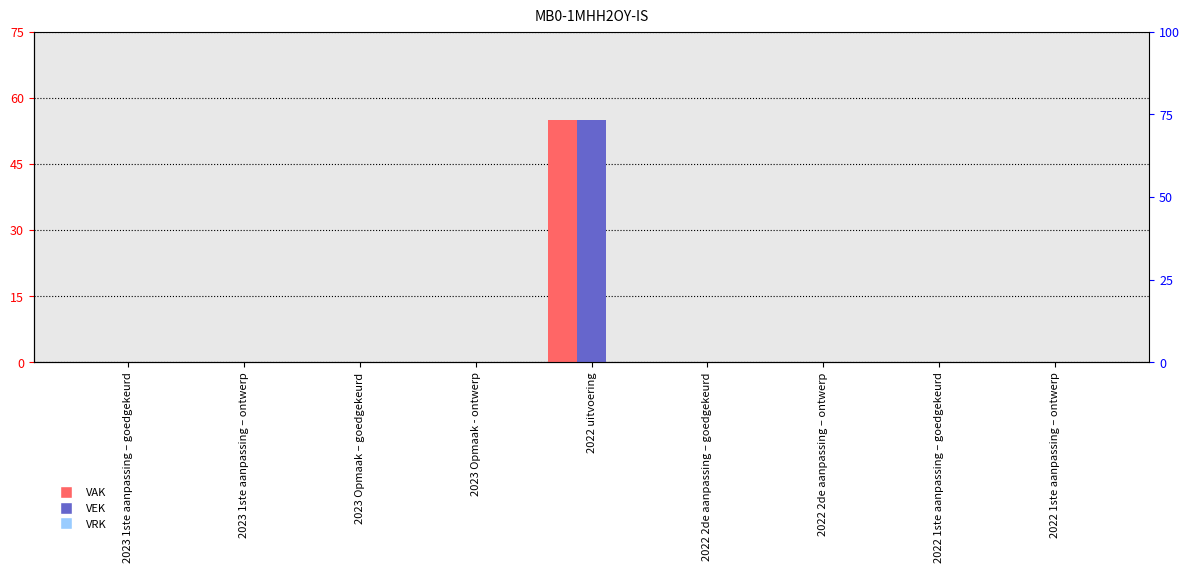

How many categories are shown in the chart?

9